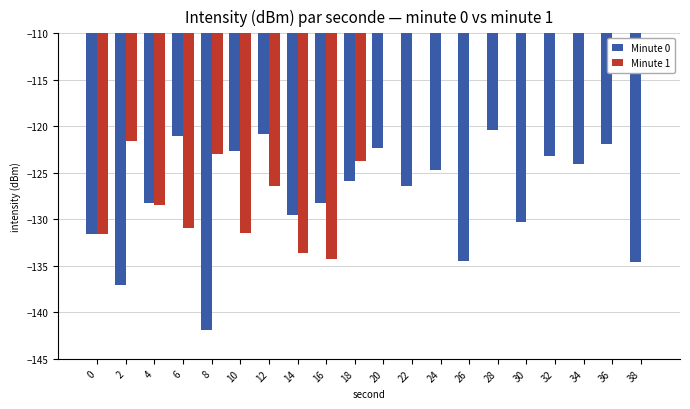

Is the value of Minute 1 at 24 greater than the value of Minute 0 at 32?

Yes